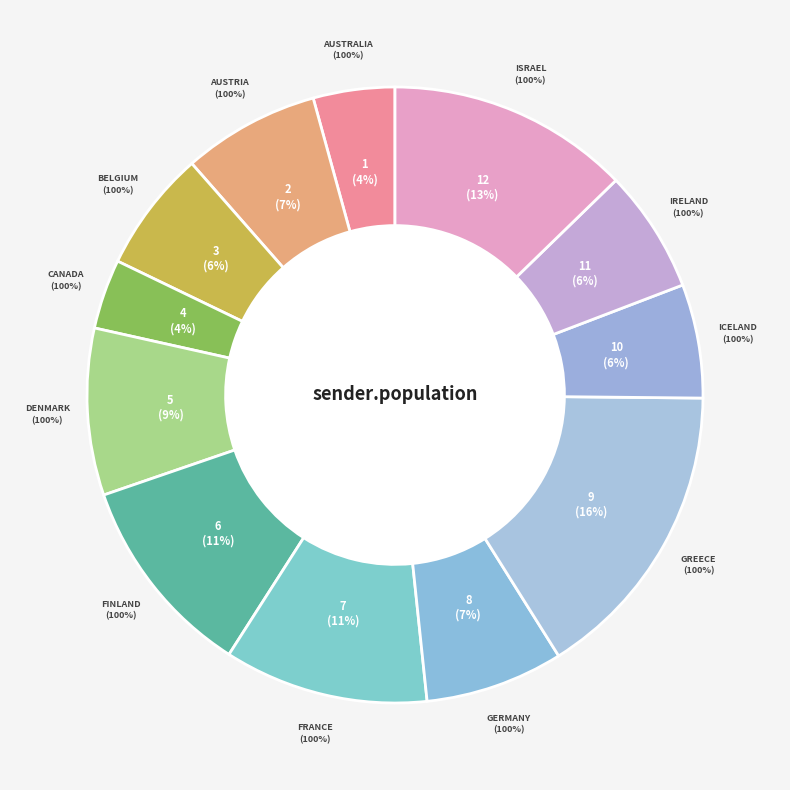

What is the largest slice in the pie chart?

Greece